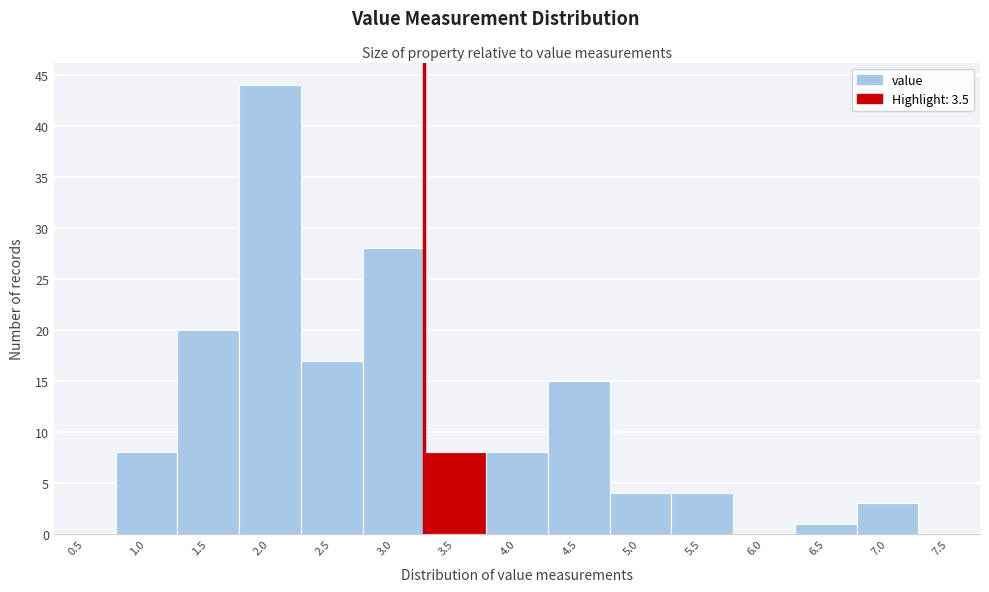

Reading left to right, what are all the values shown in this chart?

0.5=0	1.0=8	1.5=20	2.0=44	2.5=17	3.0=28	3.5=8	4.0=8	4.5=15	5.0=4	5.5=4	6.0=0	6.5=1	7.0=3	7.5=0